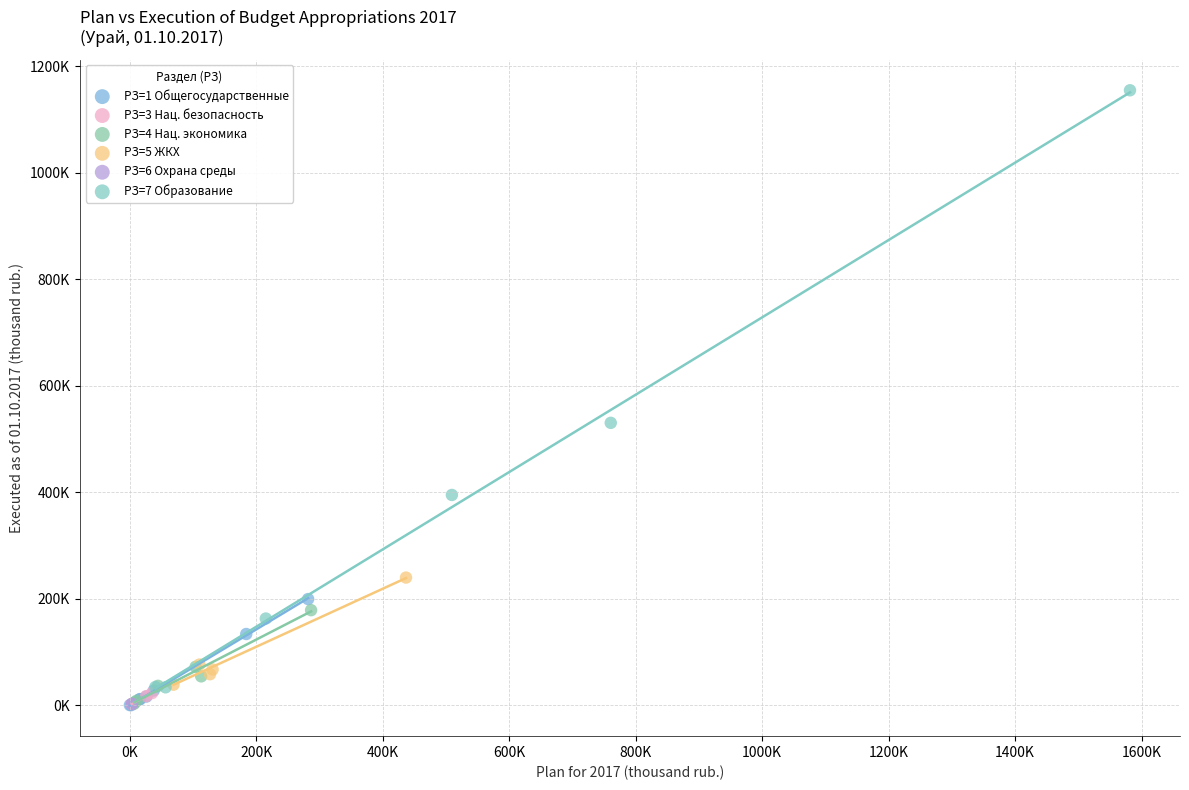

What are all the series names shown in the legend?

РЗ=1 Общегосударственные, РЗ=3 Нац. безопасность, РЗ=4 Нац. экономика, РЗ=5 ЖКХ, РЗ=6 Охрана среды, РЗ=7 Образование